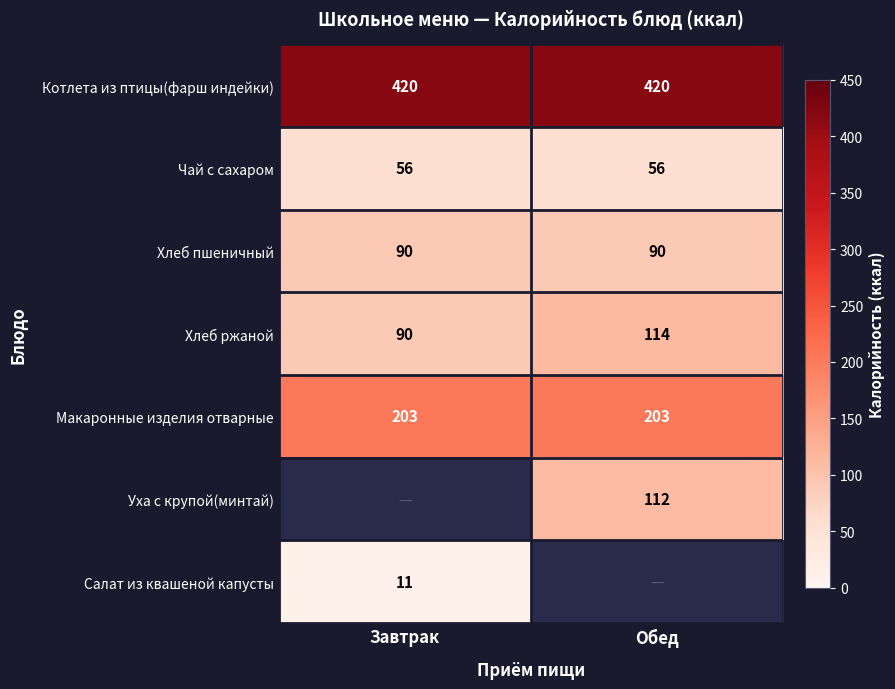

The value of Салат из квашеной капусты at Завтрак is 11.0. True or false?

True